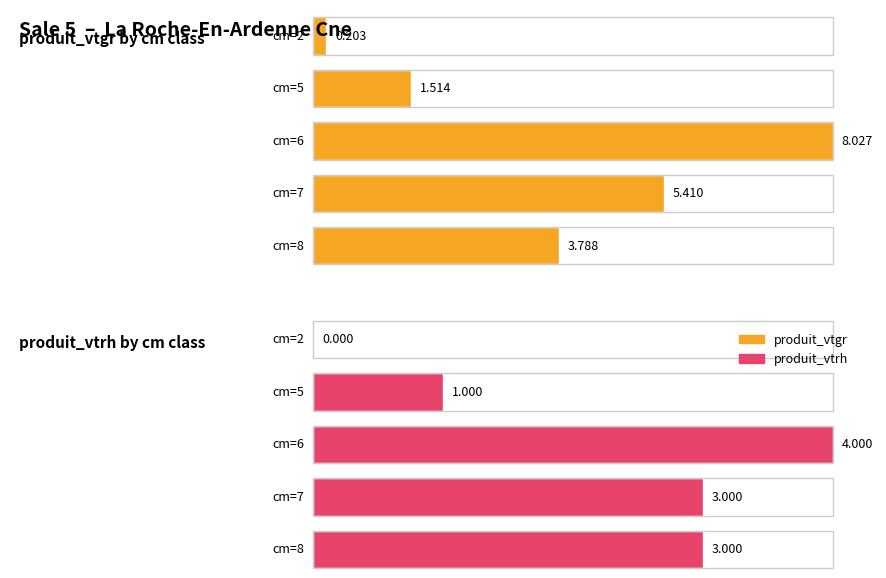

What is the value of the produit_vtrh bar at the 3rd from the left?

4.0